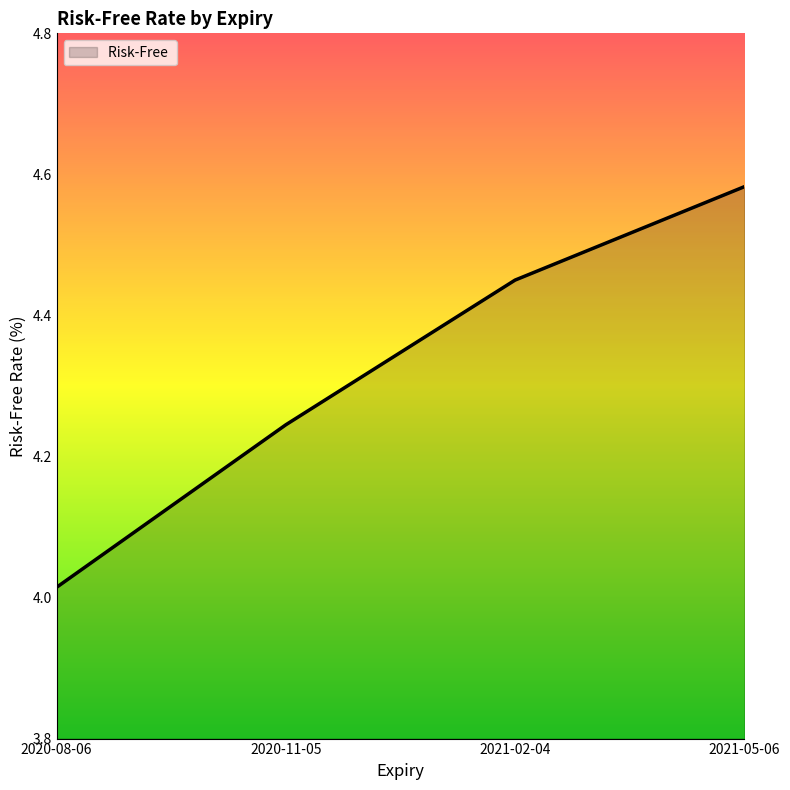

The value at 2021-05-06 is 1.6. True or false?

False